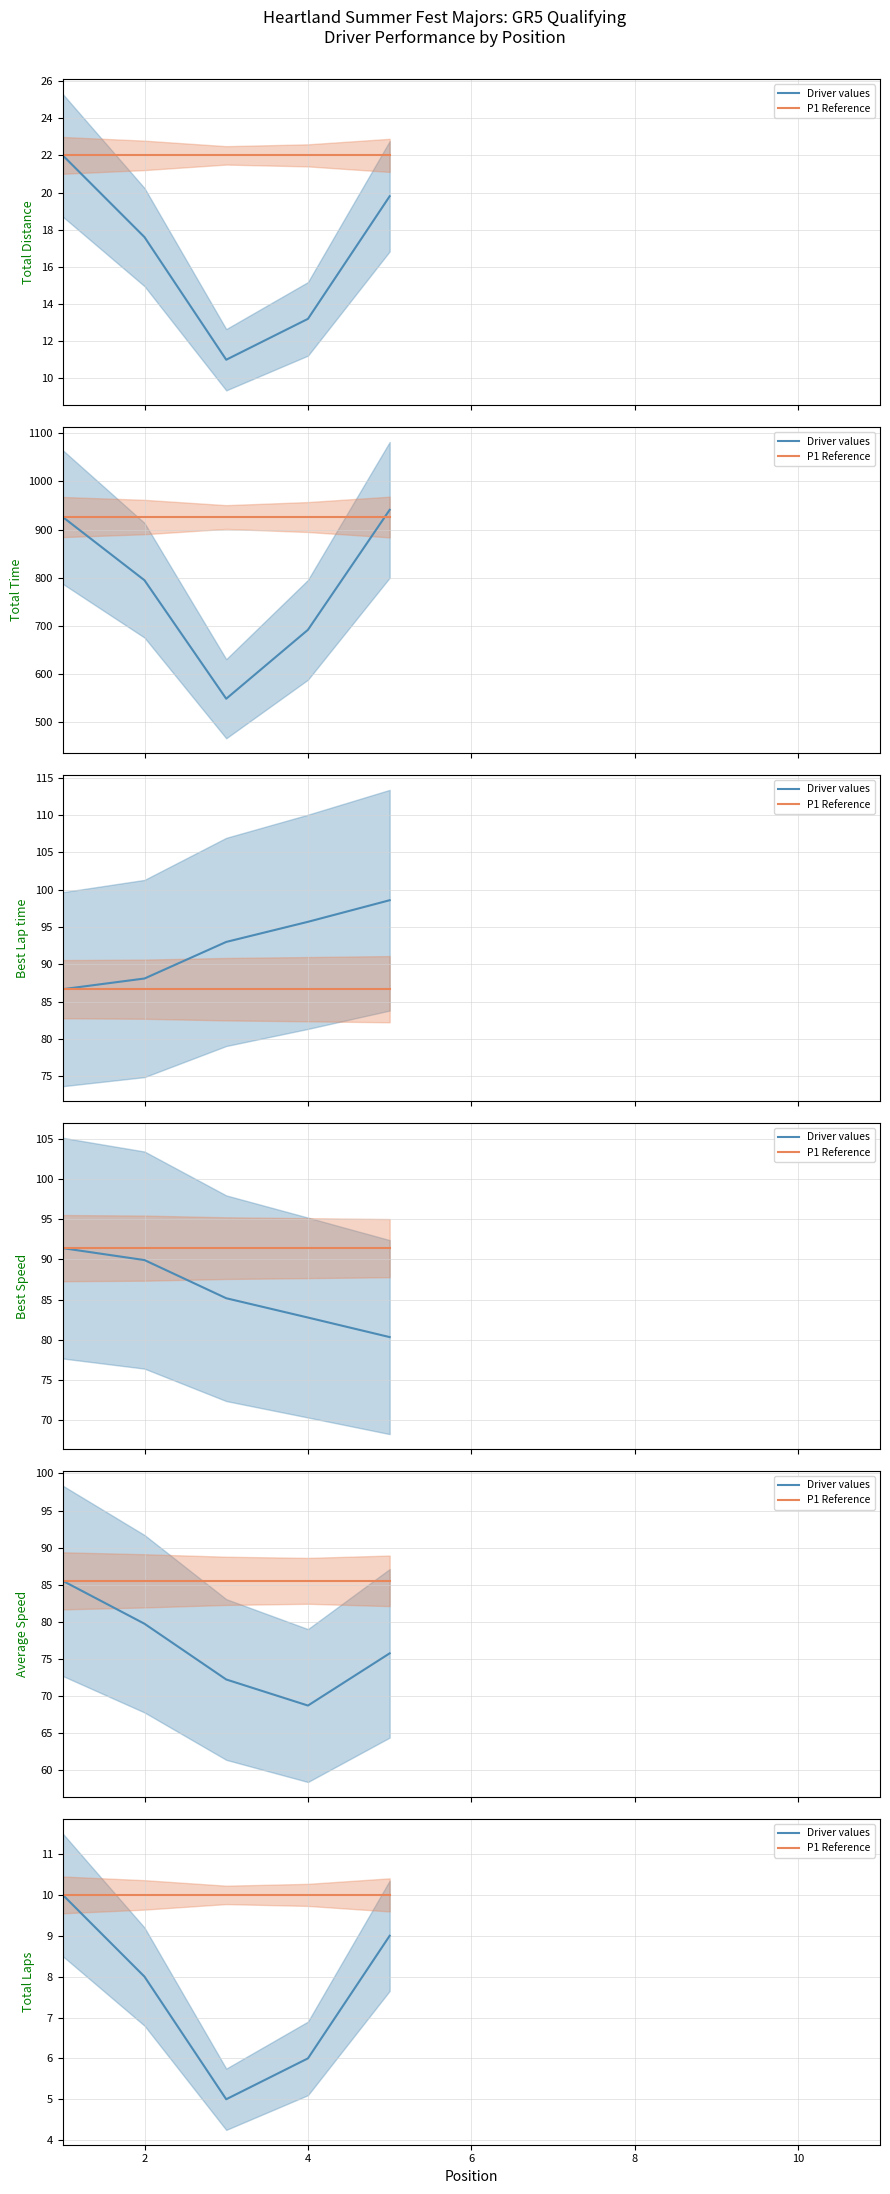

Which label corresponds to the smallest value in the chart?

4